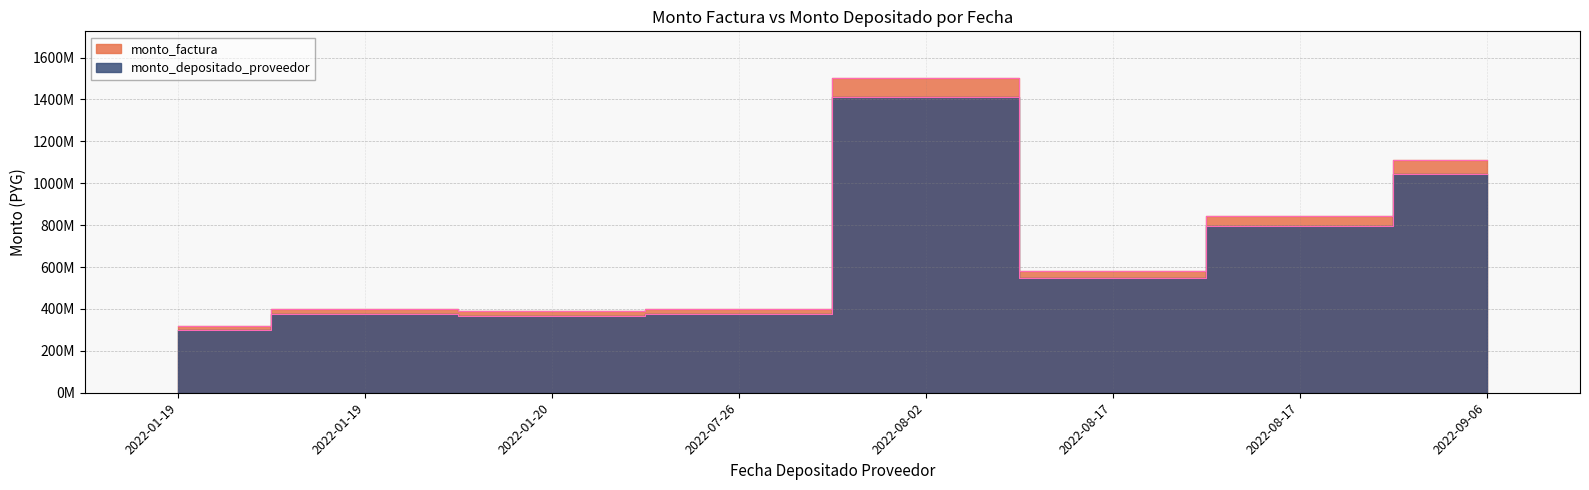

How many interior local peaks does the monto_factura series have?

2